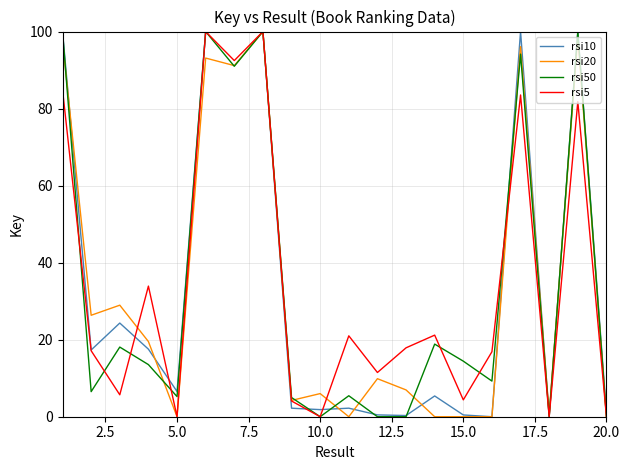

What is the greatest value displayed?

100.0